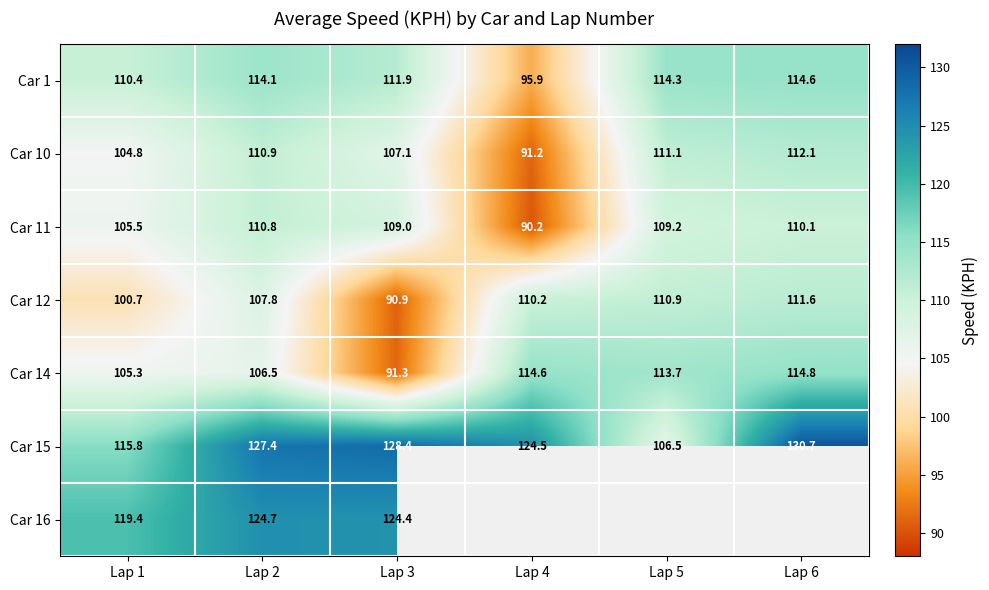

List the labels in order of Car 15 value, smallest first.

Lap 5, Lap 1, Lap 4, Lap 2, Lap 3, Lap 6